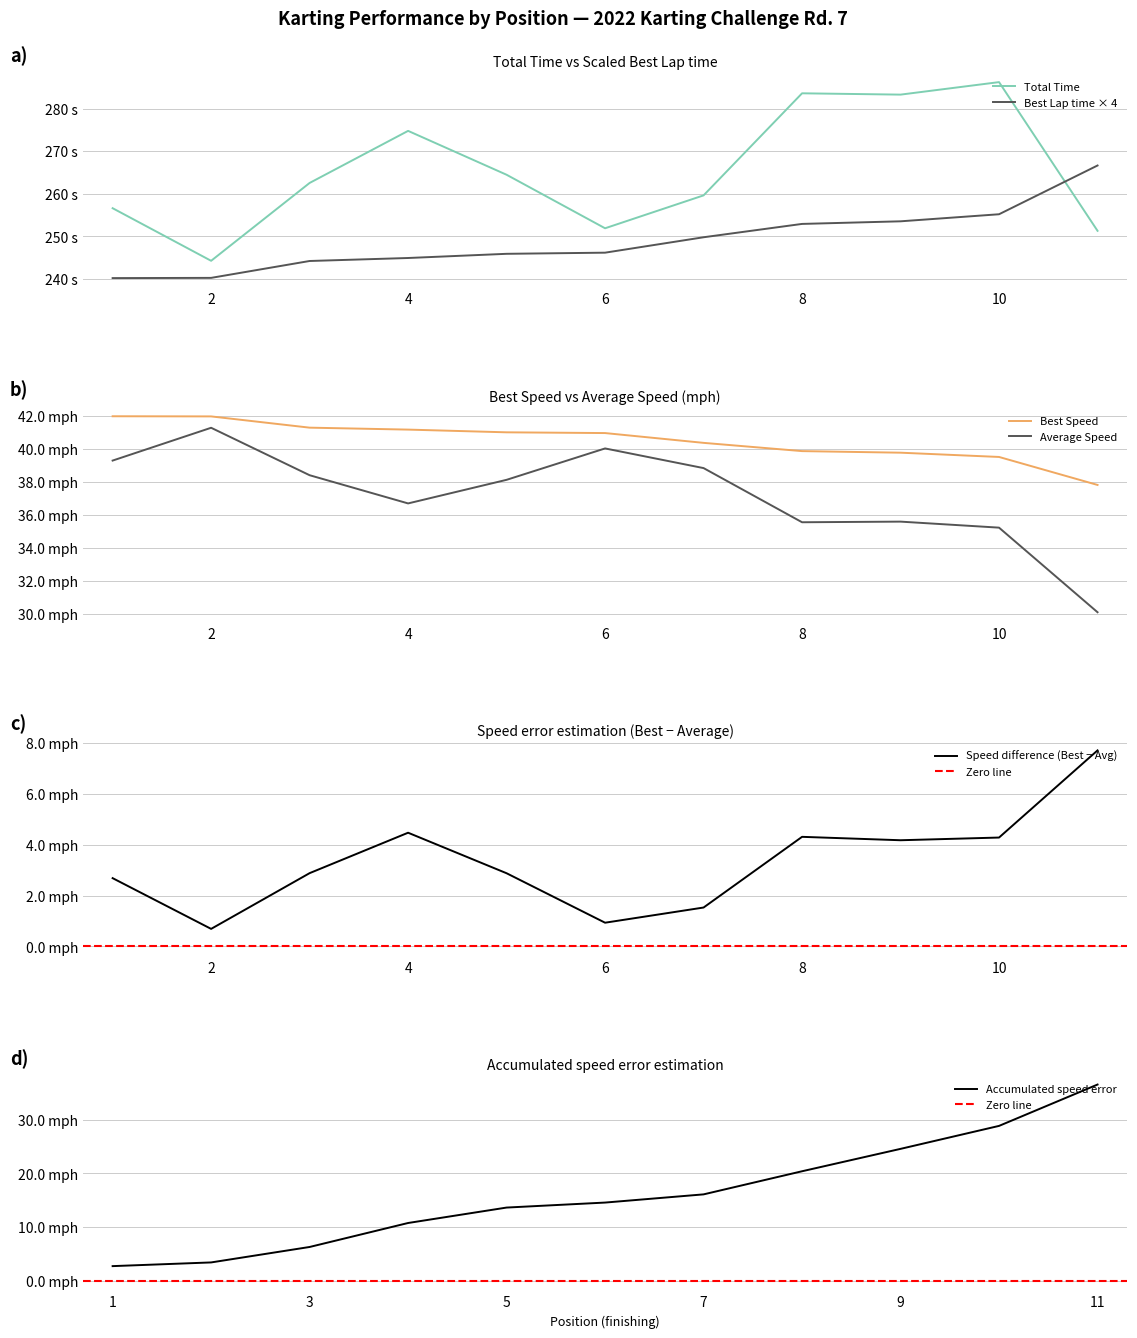

How many data points does each series have?

11